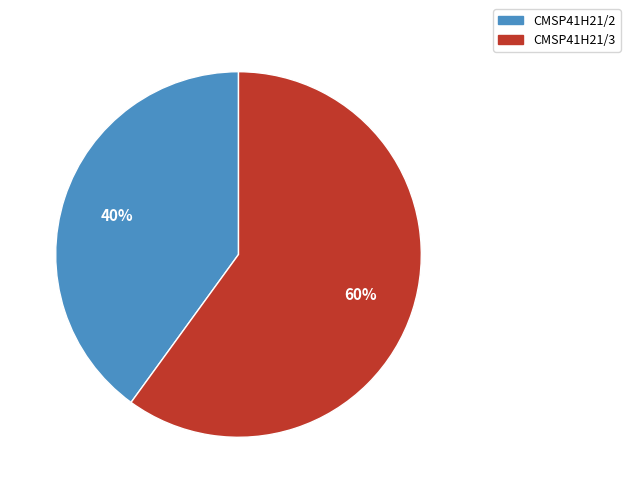

To the nearest percent, what percentage of the pie is CMSP41H21/3?

60%